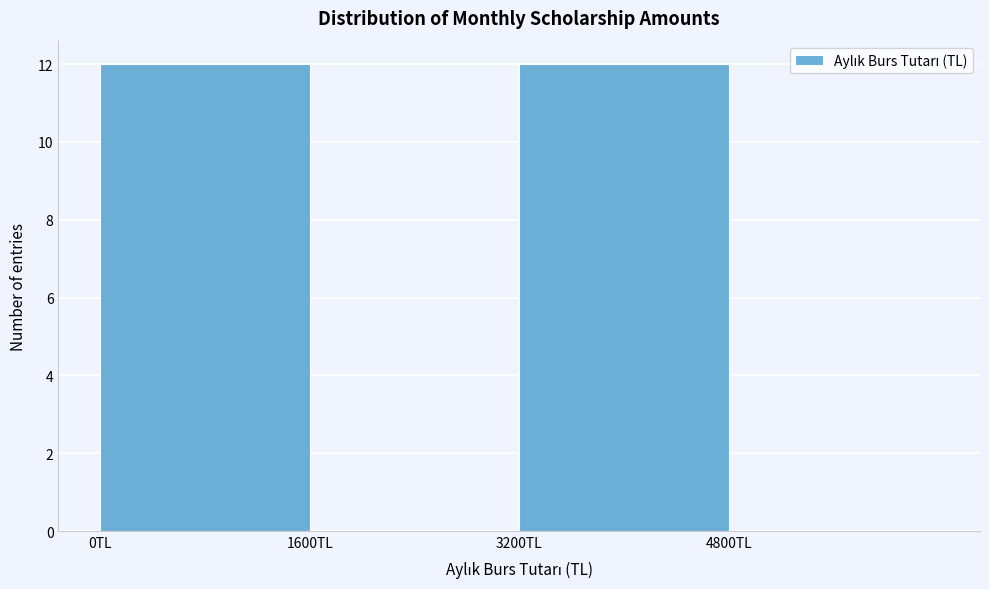

How tall is the bar that spans 0 to 1600 on the x-axis? The values are not printed on the chart, so give them approximately, as read against the axis.

12